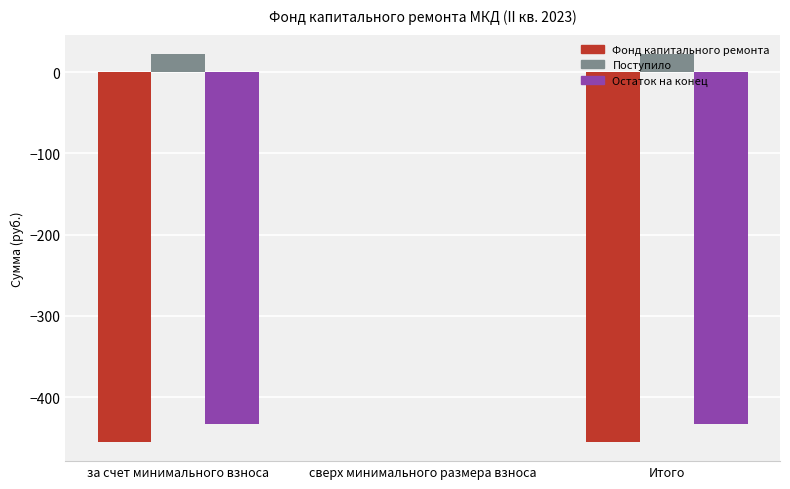

Which series has the largest total across all categories?

Поступило